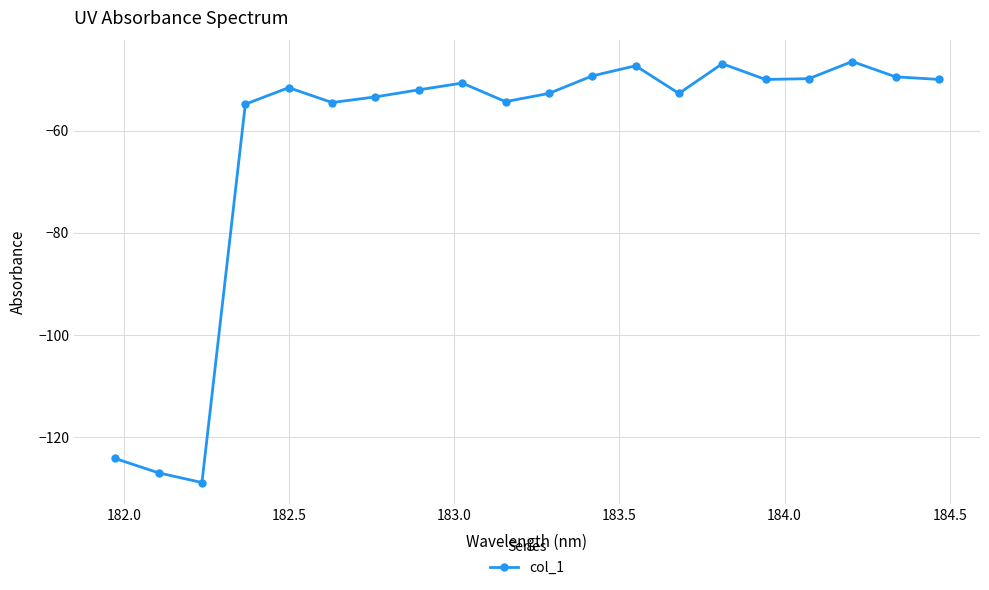

What is the value of the 8th point from the left?

-52.0